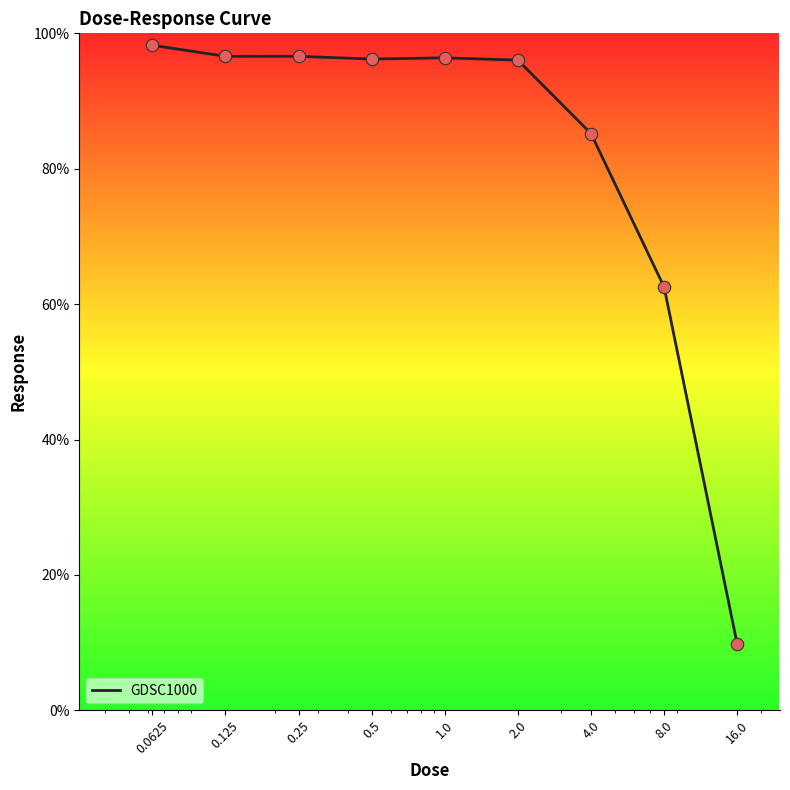

What is the maximum value shown in the chart?

98.2